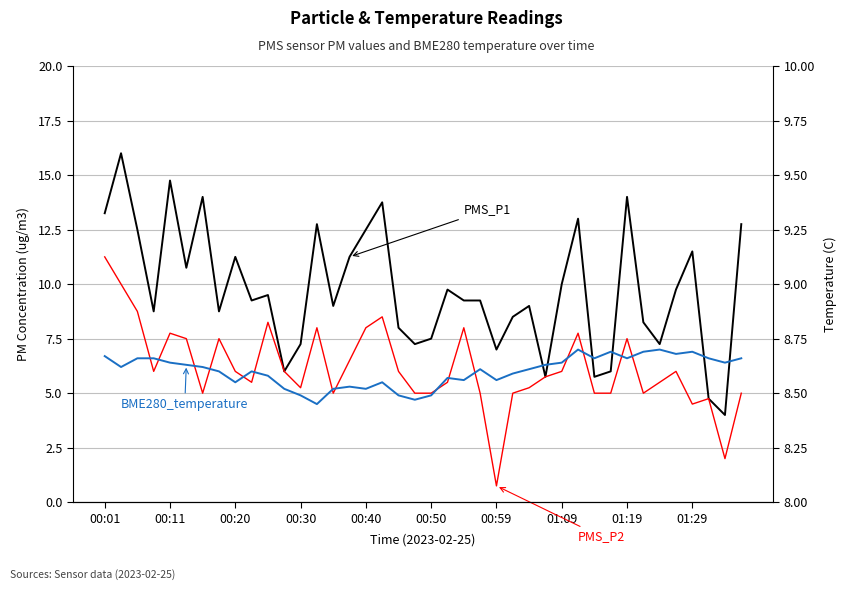

How many series are shown in this chart?

3